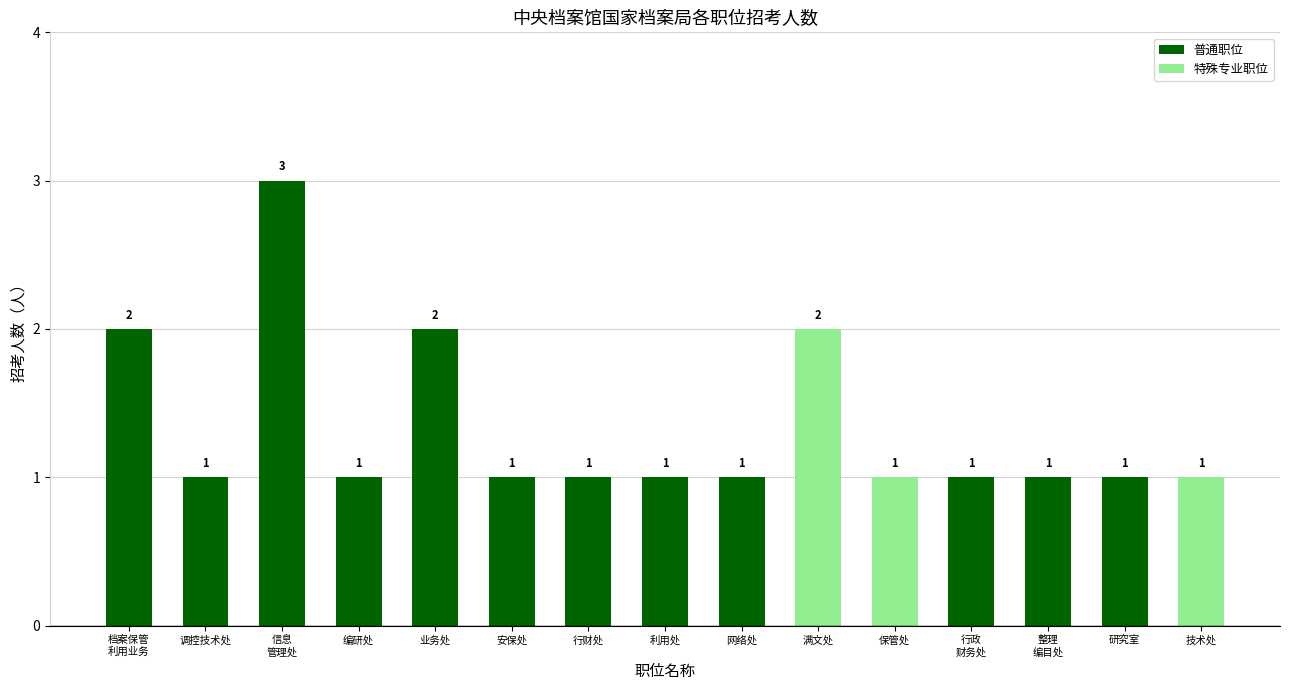

Reading right to left, what are all the values shown in this chart?

技术处=1	研究室=1	整理
编目处=1	行政
财务处=1	保管处=1	满文处=2	网络处=1	利用处=1	行财处=1	安保处=1	业务处=2	编研处=1	信息
管理处=3	调控技术处=1	档案保管
利用业务=2